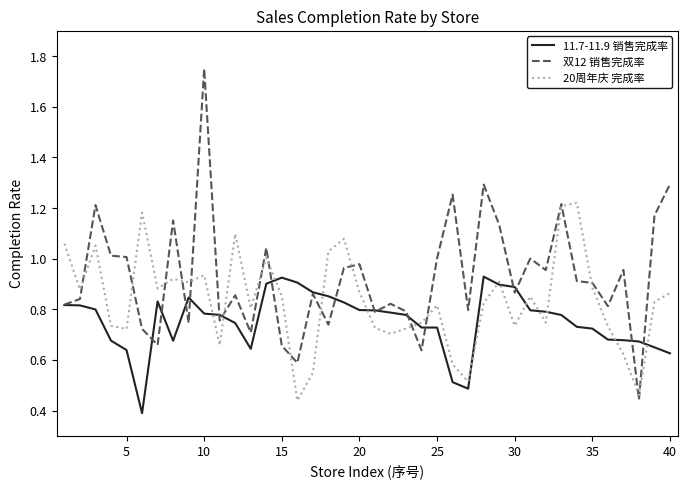

Rank the series by their average value, from highest to lowest.

双12 销售完成率, 20周年庆 完成率, 11.7-11.9 销售完成率